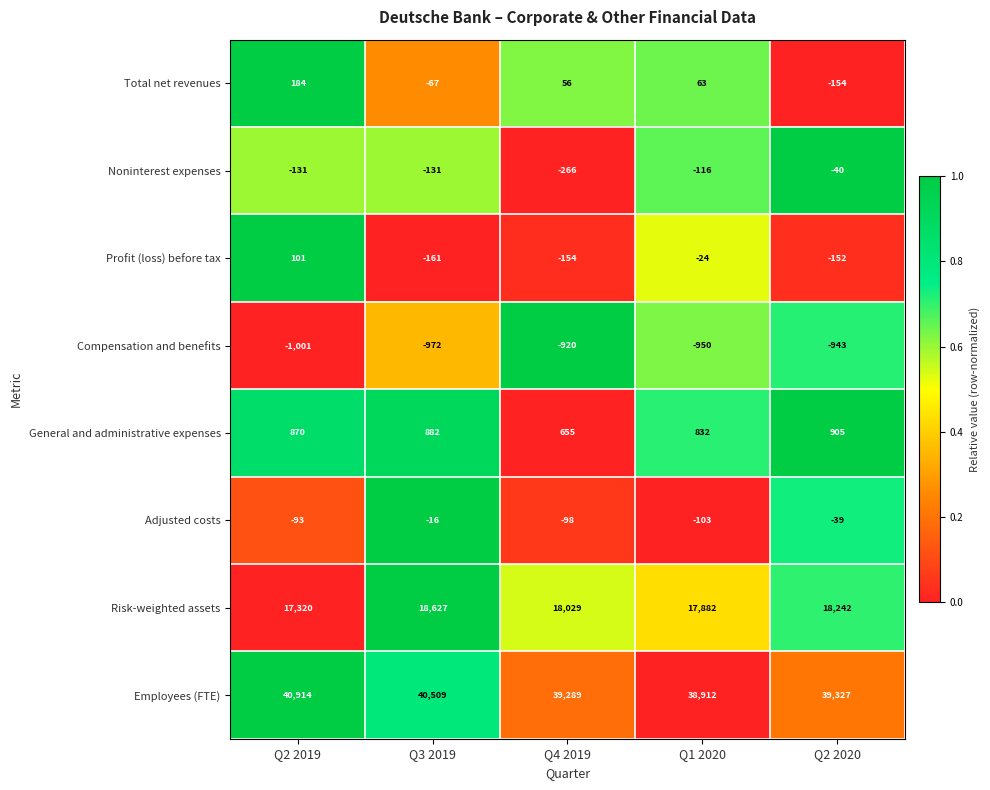

What is the difference between the Employees (FTE) values at Q2 2020 and Q3 2019?

1182